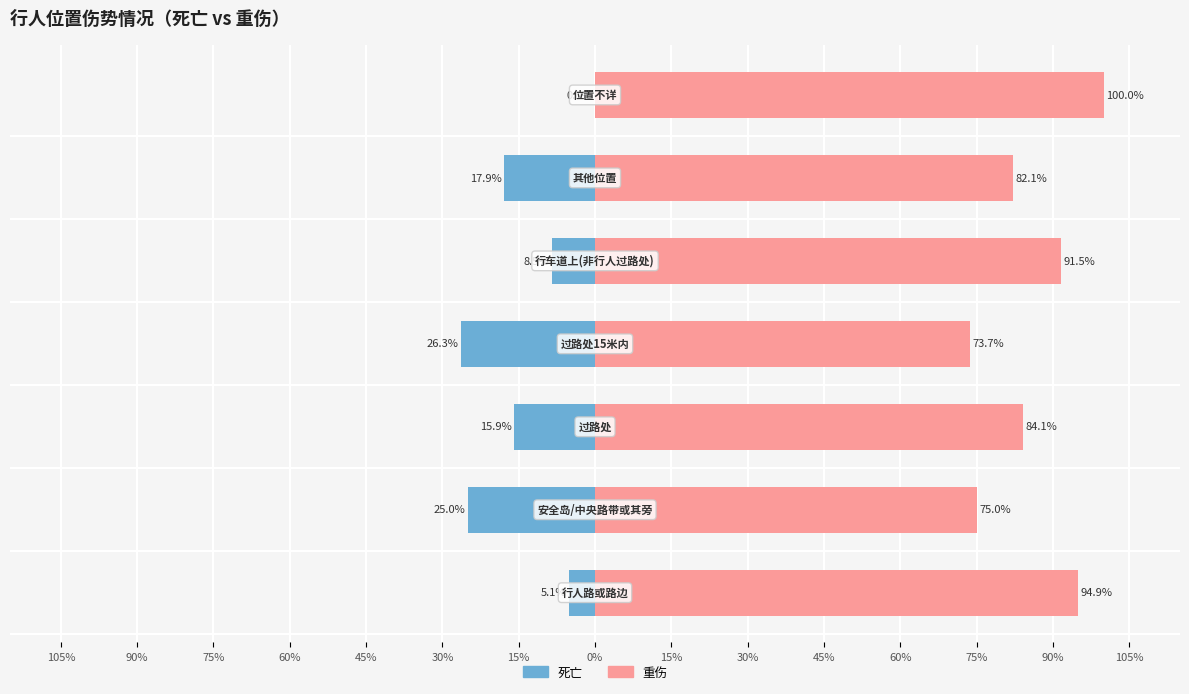

Reading left to right, extract all data points from this chart.

死亡: 105%=-5.1	90%=-25.0	75%=-15.9	60%=-26.3	45%=-8.5	30%=-17.9	15%=0.0
重伤: 105%=94.9	90%=75.0	75%=84.1	60%=73.7	45%=91.5	30%=82.1	15%=100.0